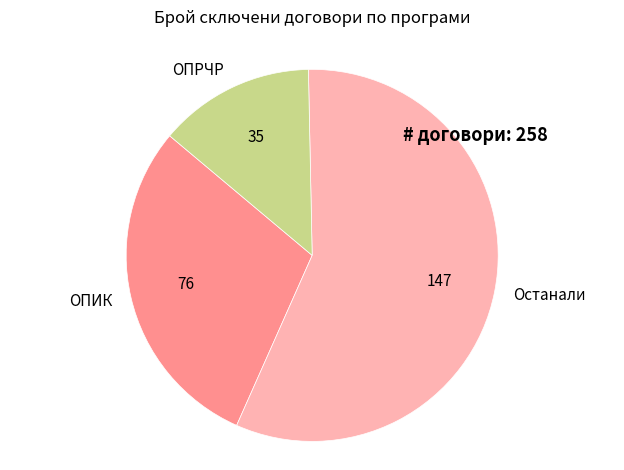

Is the sum of ОПИК and ОПРЧР greater than half?

No